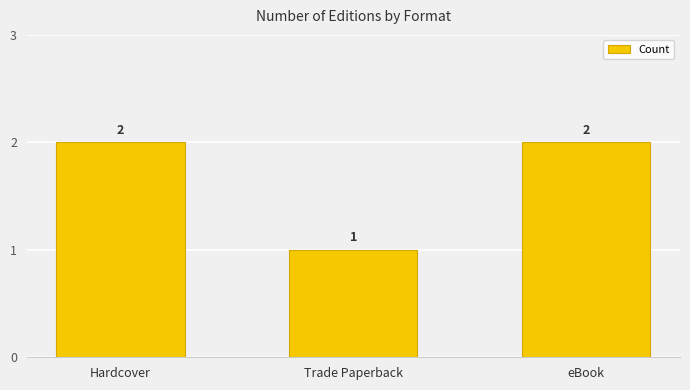

Reading right to left, extract all data points from this chart.

eBook=2	Trade Paperback=1	Hardcover=2